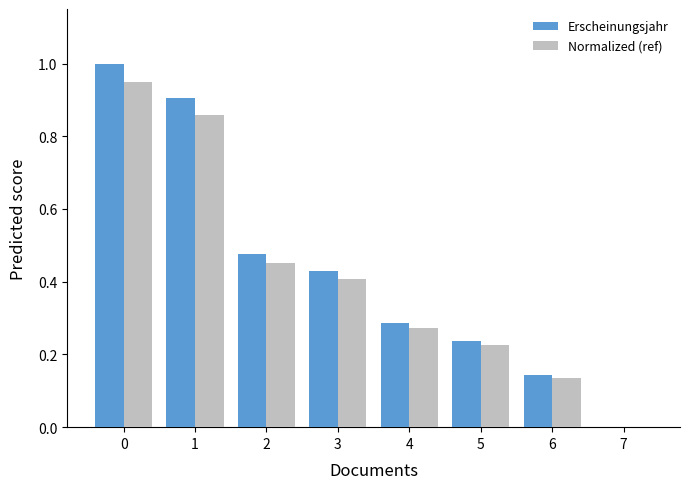

What is the highest value of the Erscheinungsjahr series?

1.0